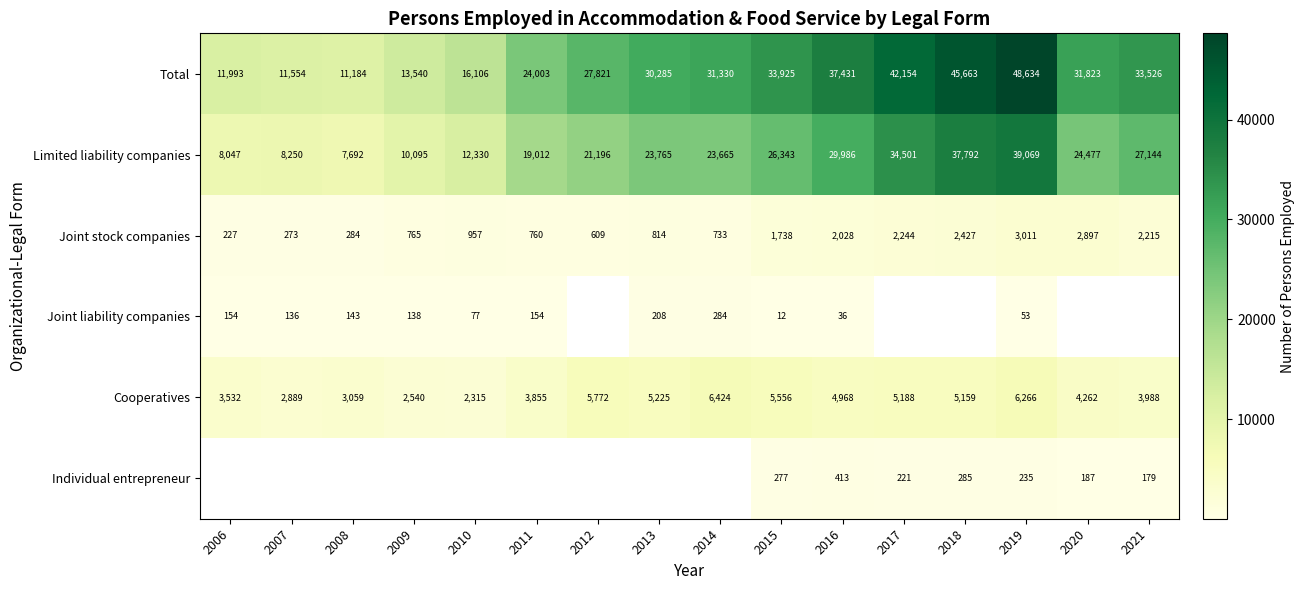

What is the approximate value of Individual entrepreneur at 2019?

235.0